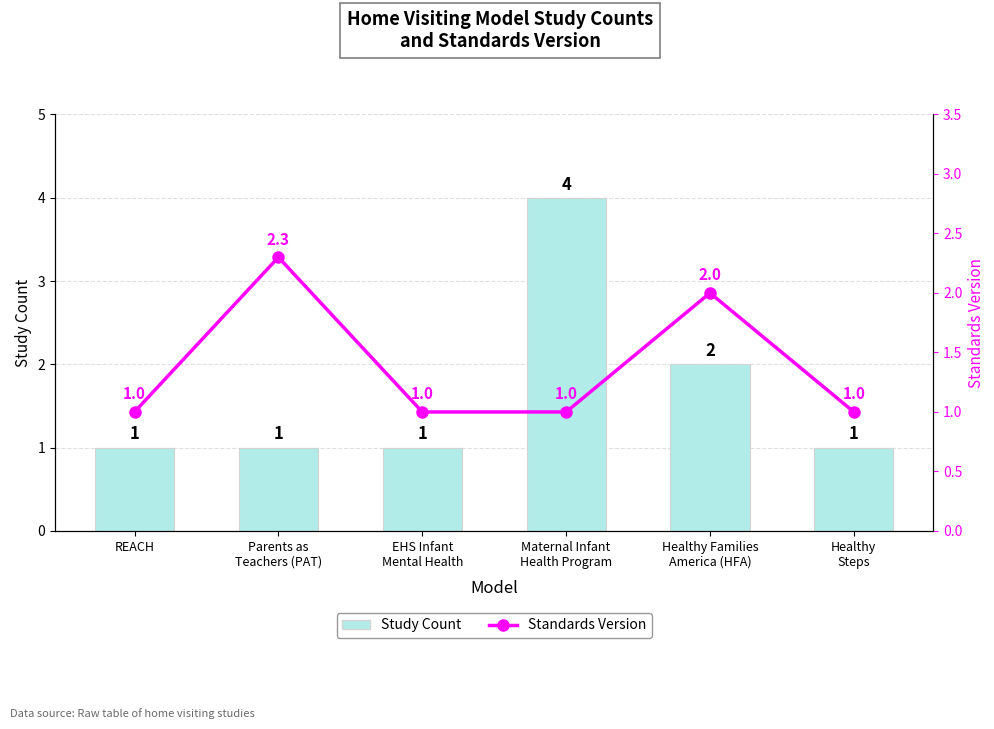

Where is Standards Version nearest to the value 1?

REACH